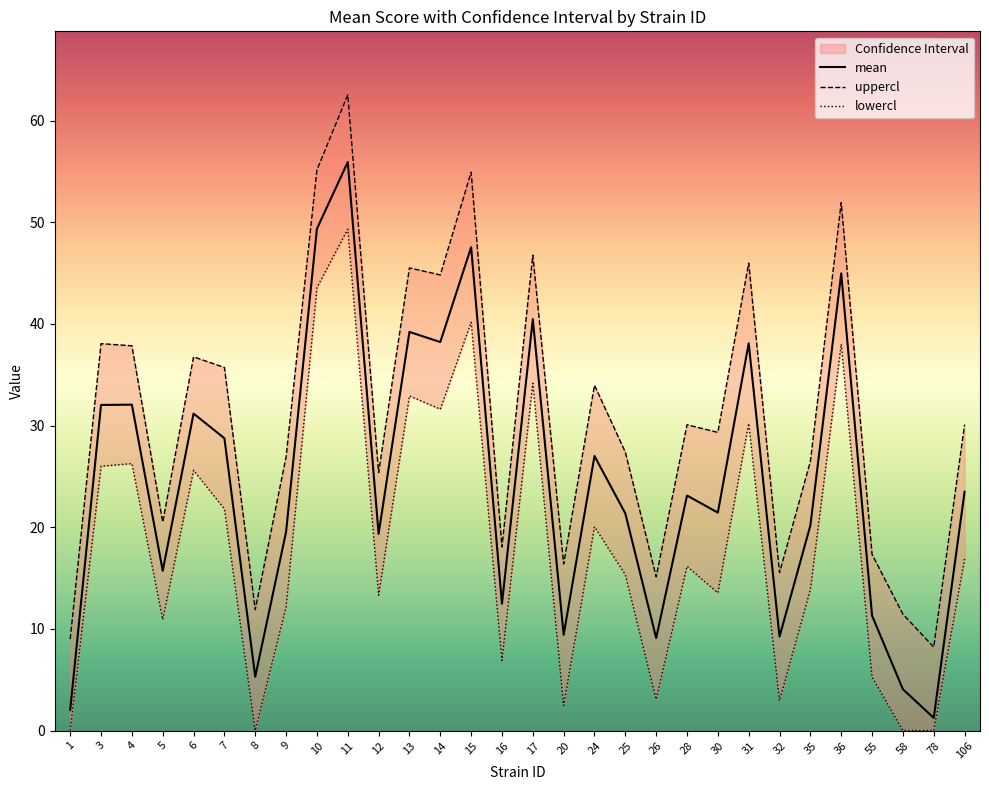

What is the value of the lowercl point at the 5th from the left?

25.6